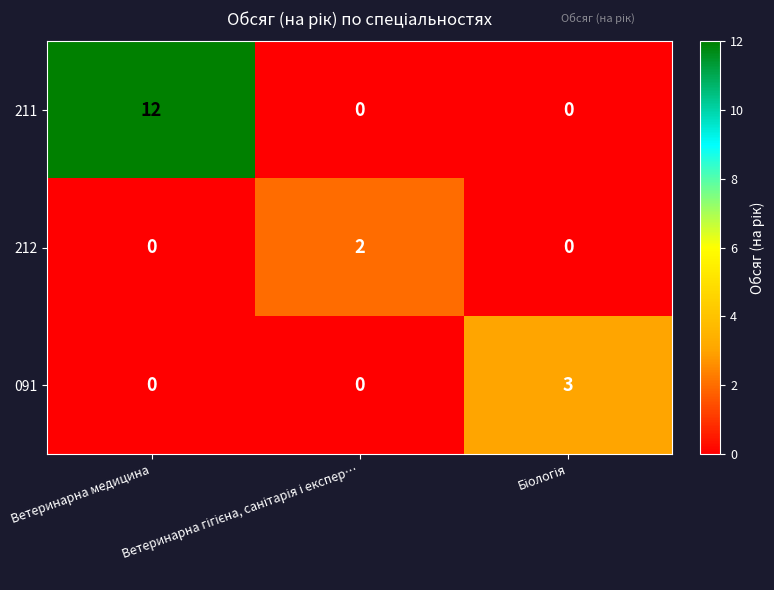

Which series has the largest total across all categories?

211